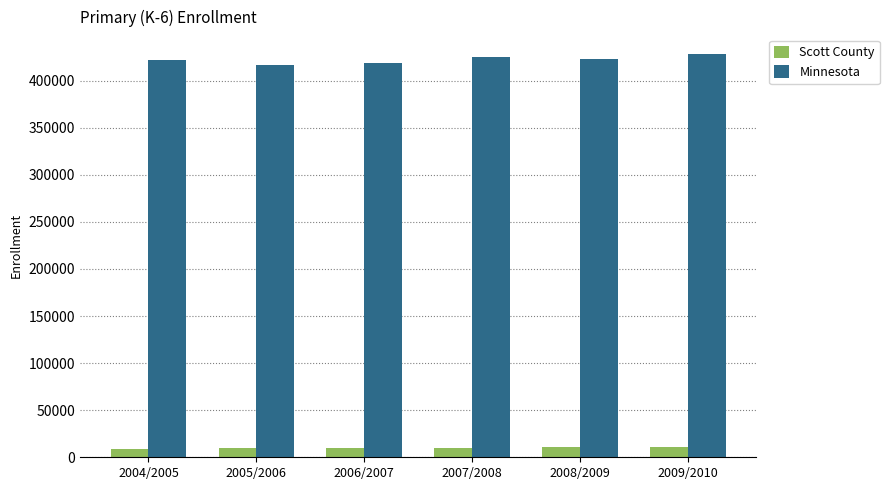

What is the total value across all series at 2009/2010?

438396